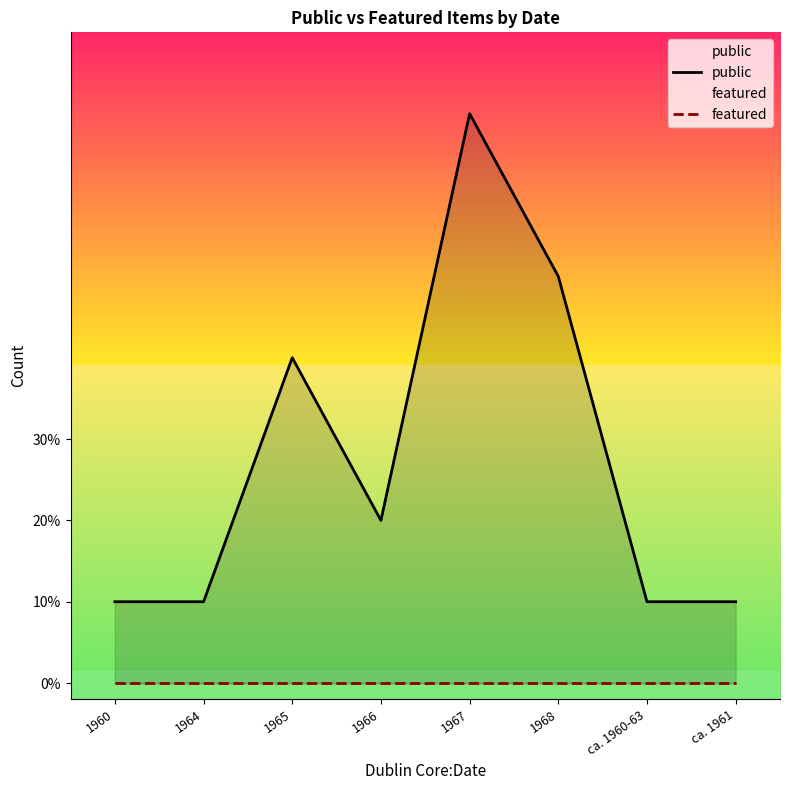

True or false: featured and public intersect in this chart.

False